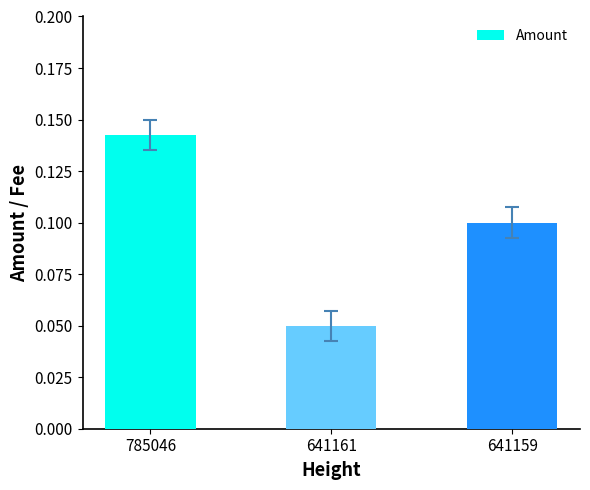

Is it true that the value at 641159 is 0.0?

False